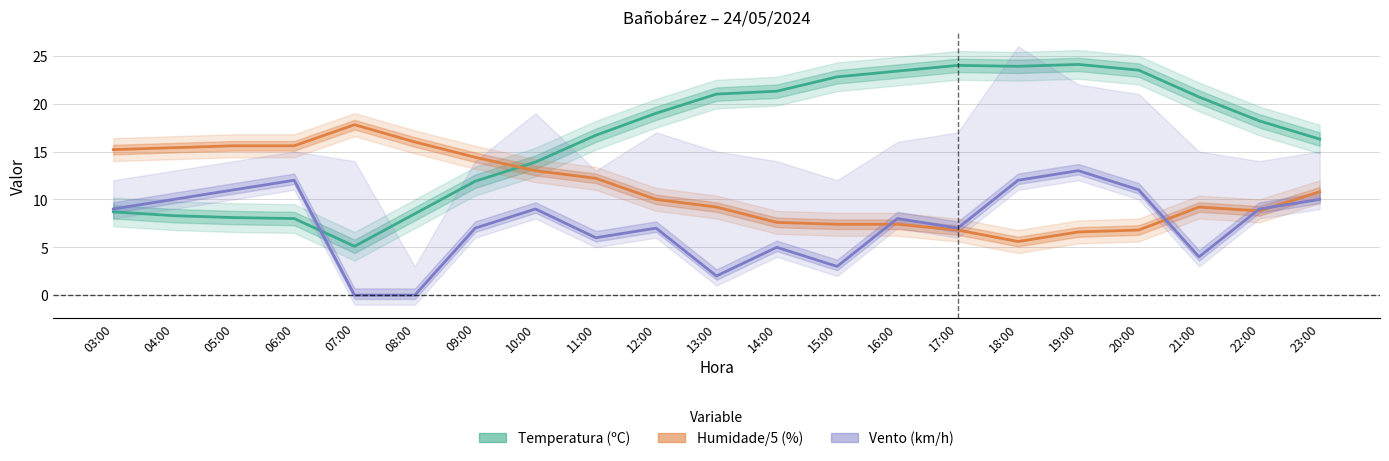

List the labels in order of Vento (km/h) value, largest first.

19:00, 06:00, 18:00, 05:00, 20:00, 04:00, 23:00, 03:00, 10:00, 22:00, 16:00, 09:00, 12:00, 17:00, 11:00, 14:00, 21:00, 15:00, 13:00, 07:00, 08:00